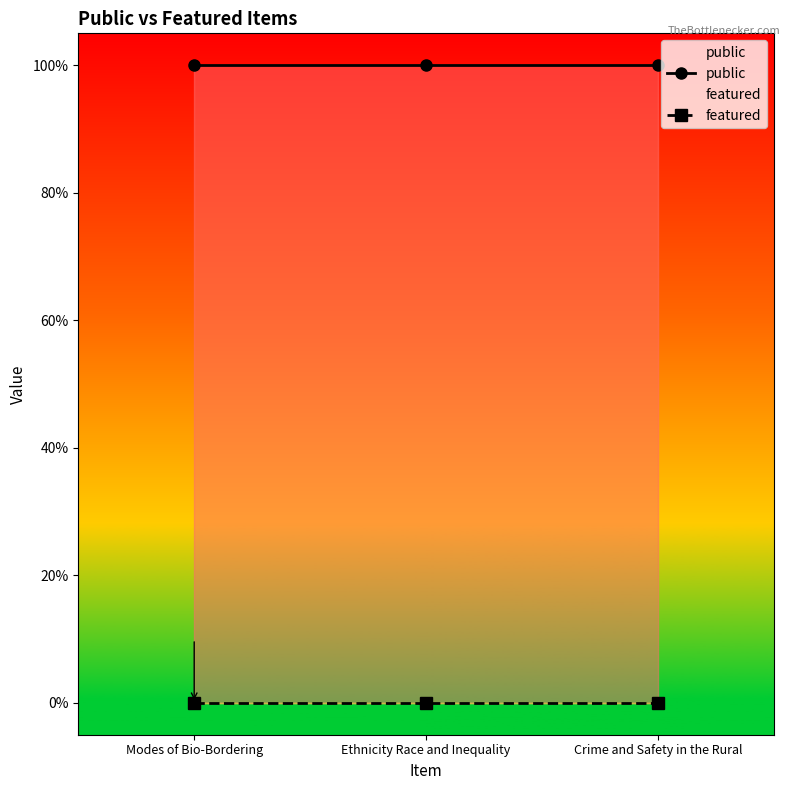

What is the label of the 2nd point from the left?

Ethnicity Race and Inequality